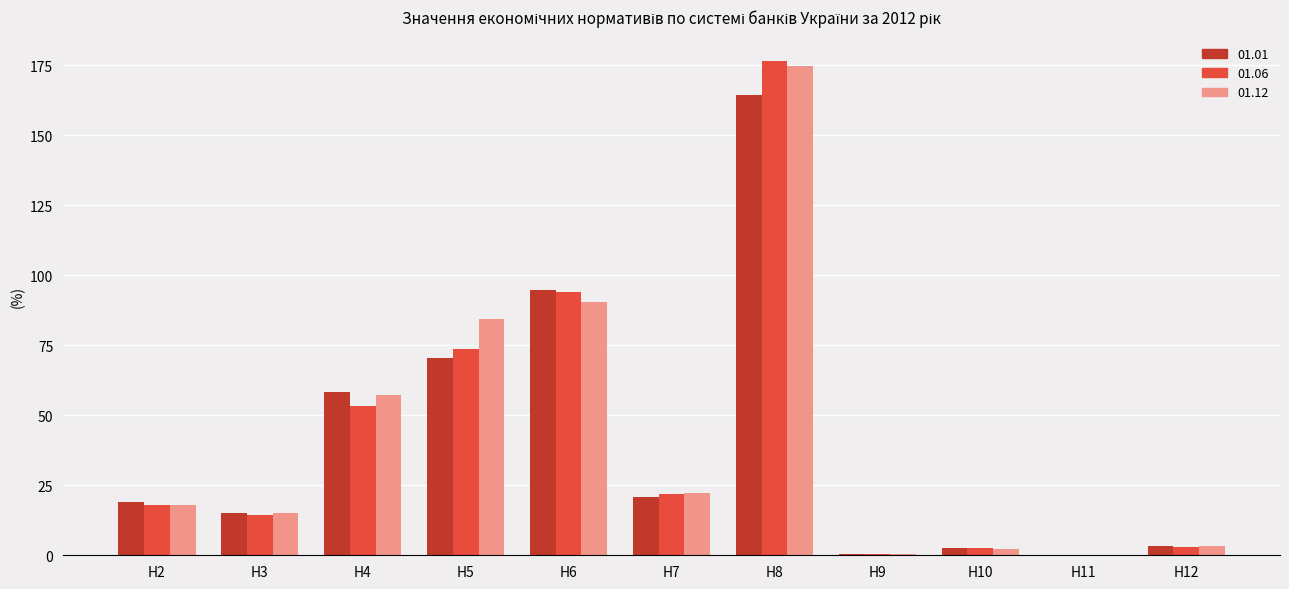

What is the average value of the 01.12 series?

42.6